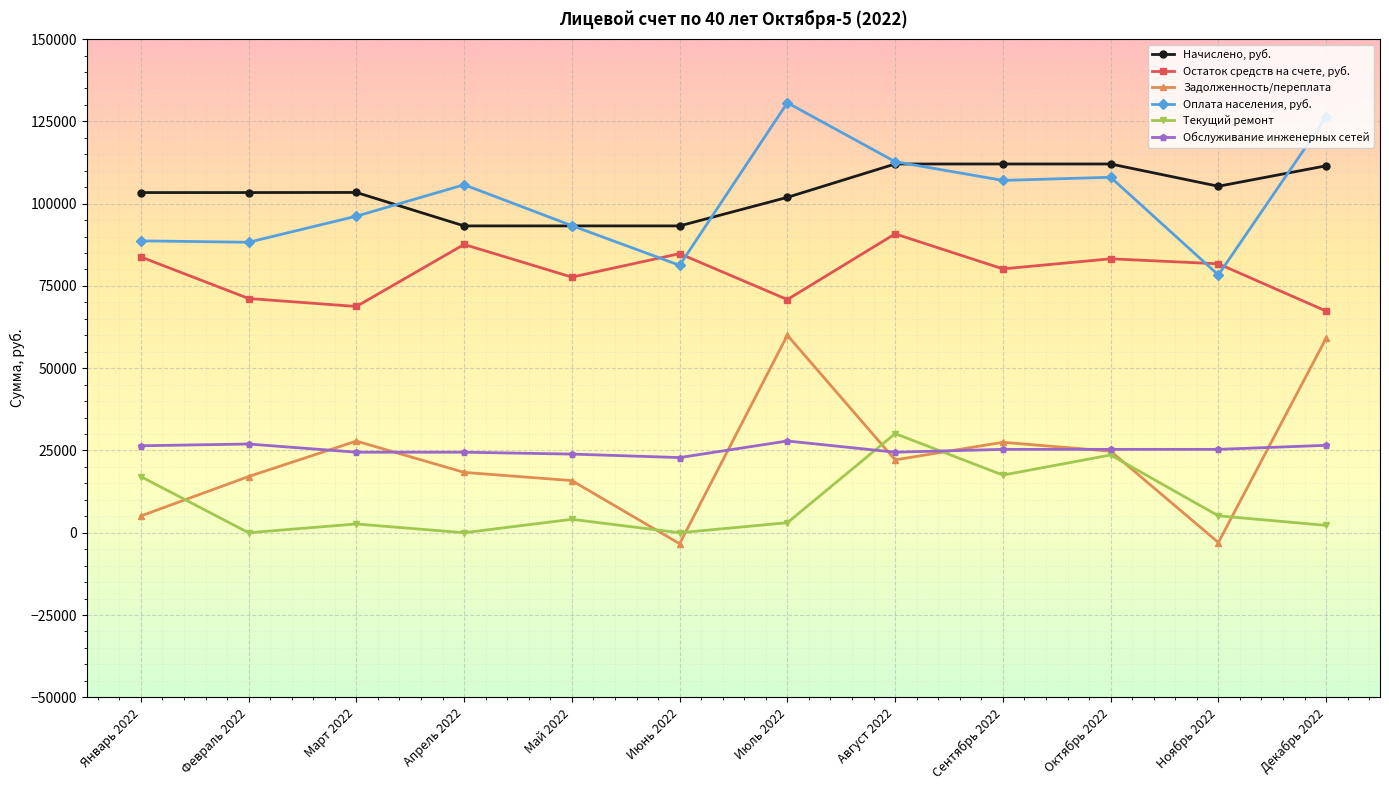

What is the minimum value shown in the chart?

-3329.8